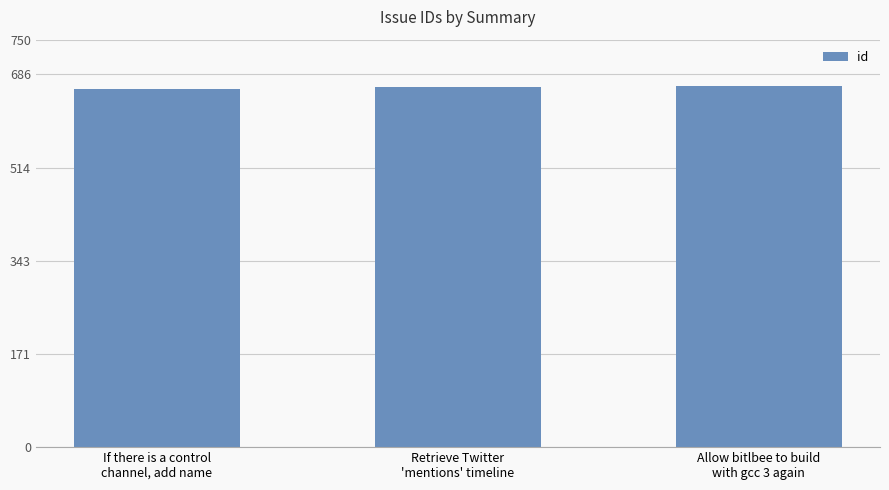

What is the smallest value displayed?

659